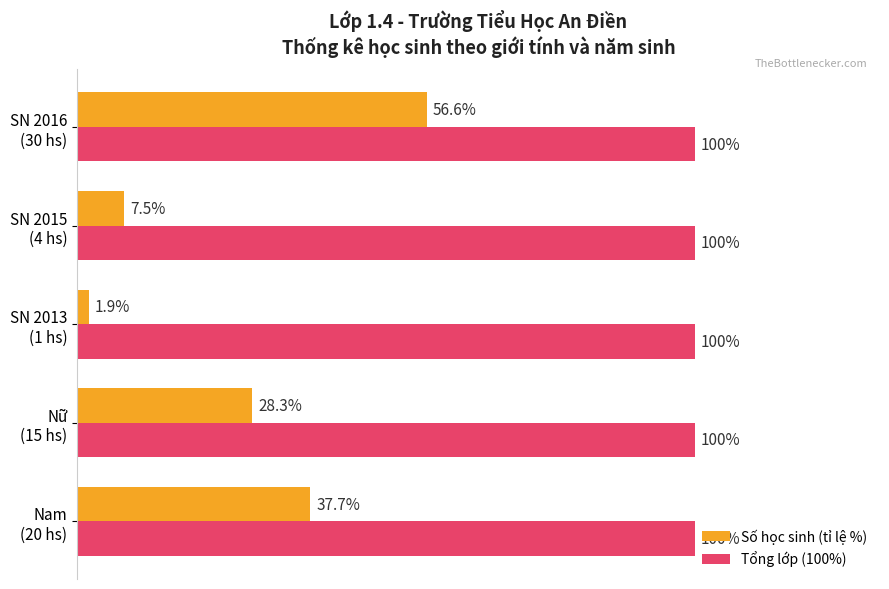

At which category is the sum across all series the highest?

SN 2016
(30 hs)